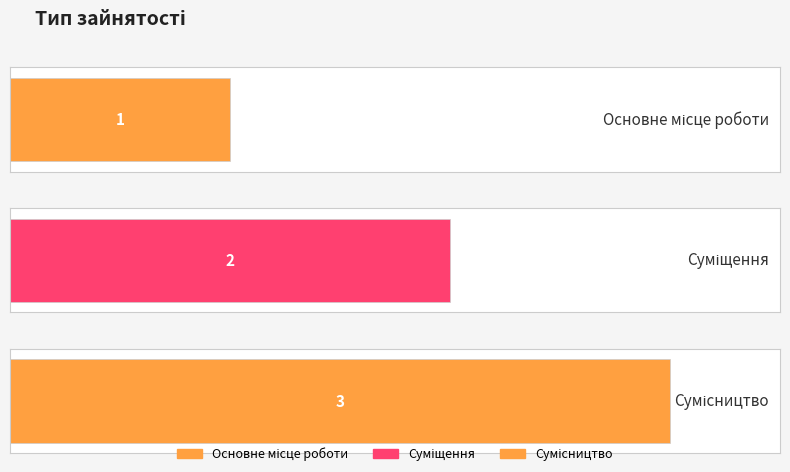

What is the maximum value shown in the chart?

3